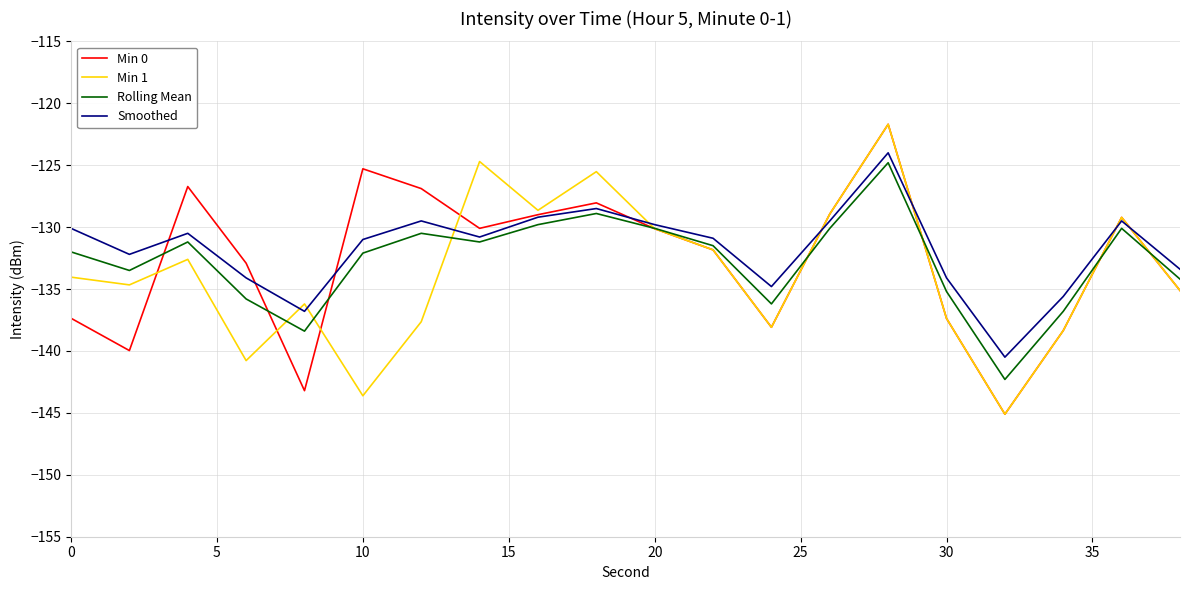

What is the average value of the Min 1 series?

-133.7